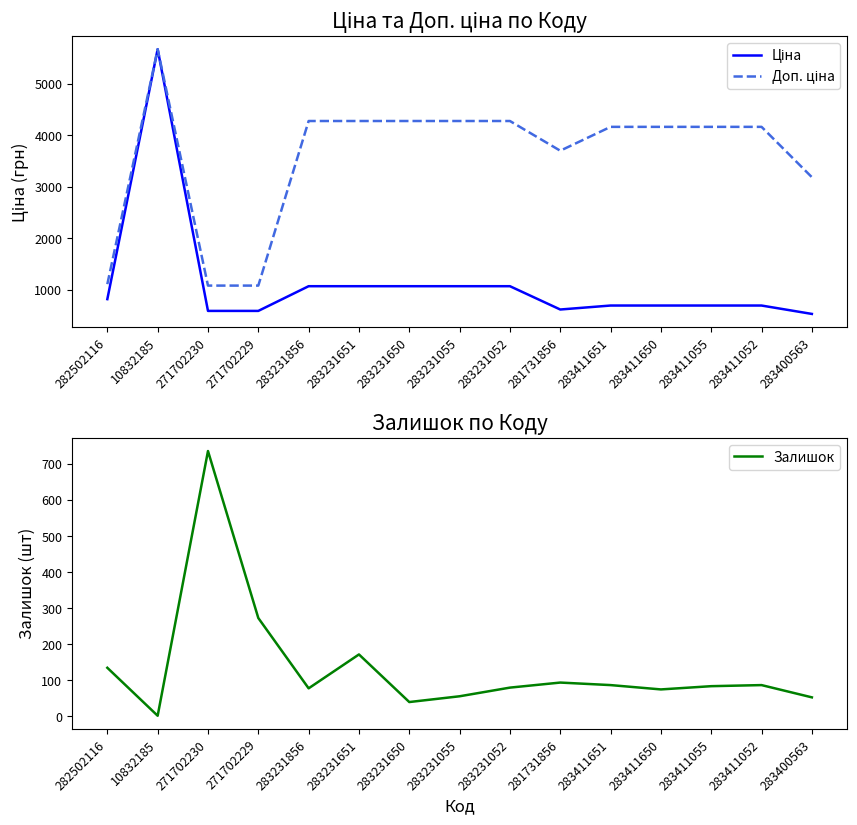

What is the value of the Ціна point at the 3rd from the left?

589.9